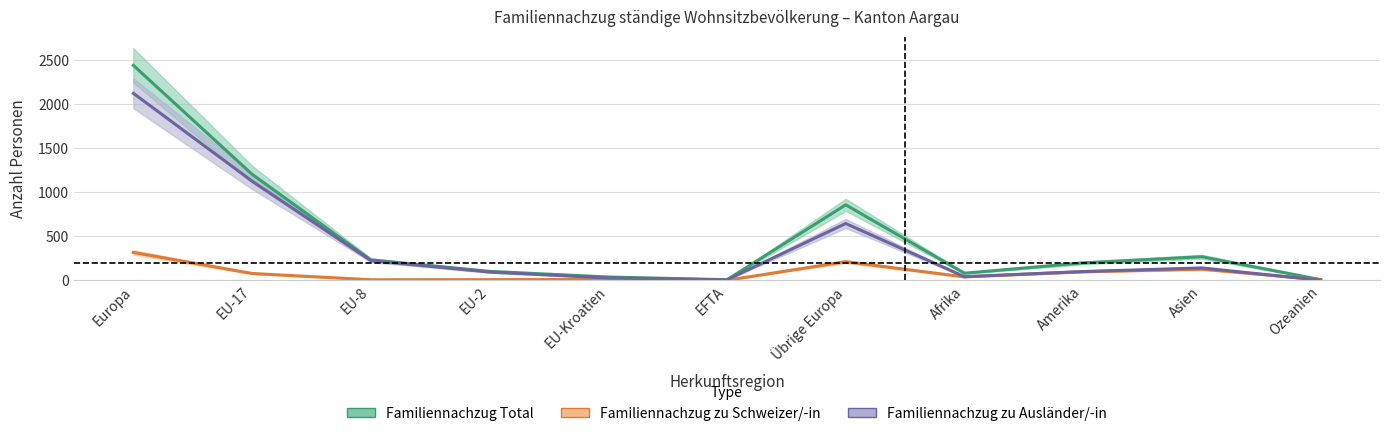

Where does the Familiennachzug zu Schweizer/-in series first go above 39?

Europa